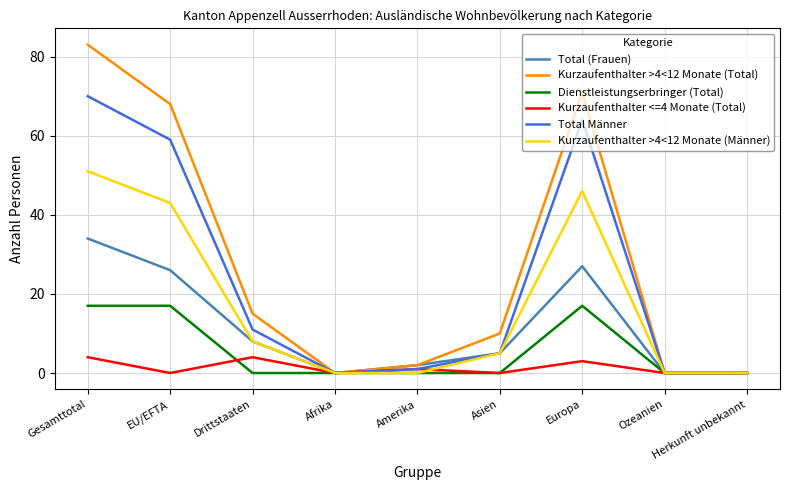

Reading left to right, extract all data points from this chart.

Total (Frauen): 34	26	8	0	2	5	27	0	0
Kurzaufenthalter >4<12 Monate (Total): 83	68	15	0	2	10	71	0	0
Dienstleistungserbringer (Total): 17	17	0	0	0	0	17	0	0
Kurzaufenthalter <=4 Monate (Total): 4	0	4	0	1	0	3	0	0
Total Männer: 70	59	11	0	1	5	64	0	0
Kurzaufenthalter >4<12 Monate (Männer): 51	43	8	0	0	5	46	0	0